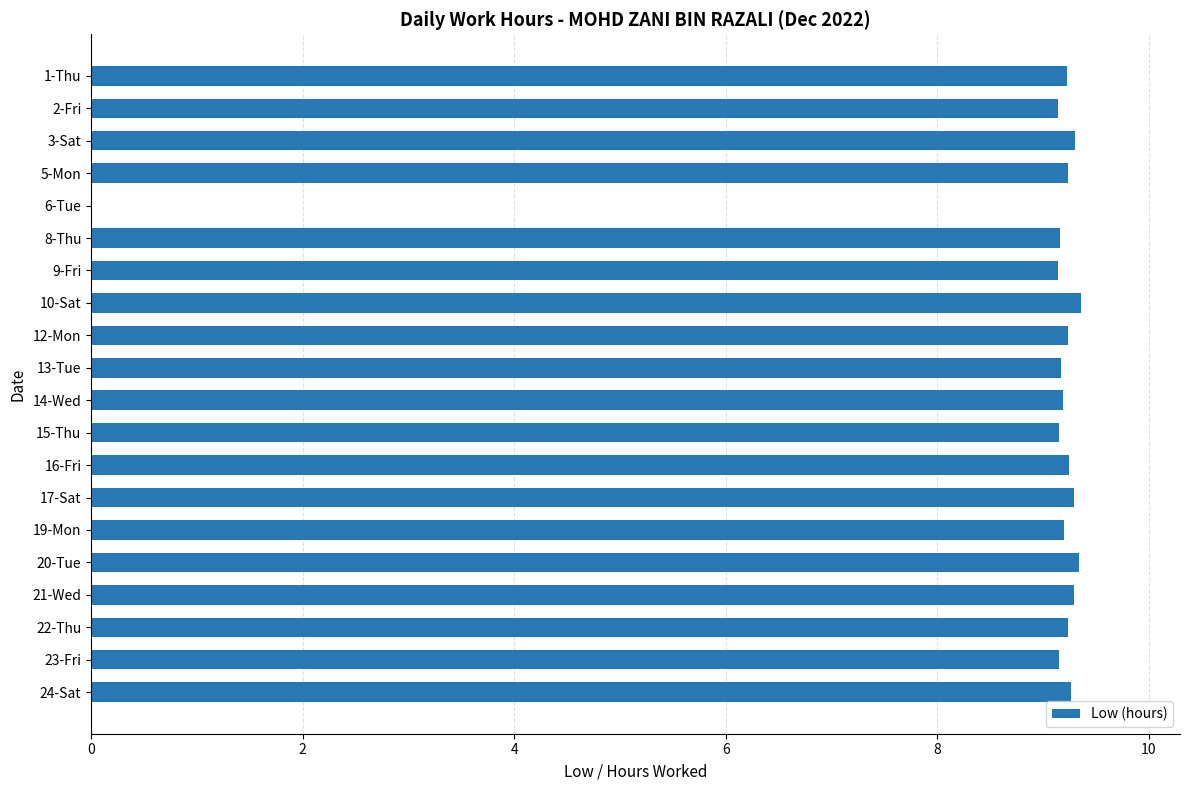

Is it true that the value at 8-Thu is 9.2?

True